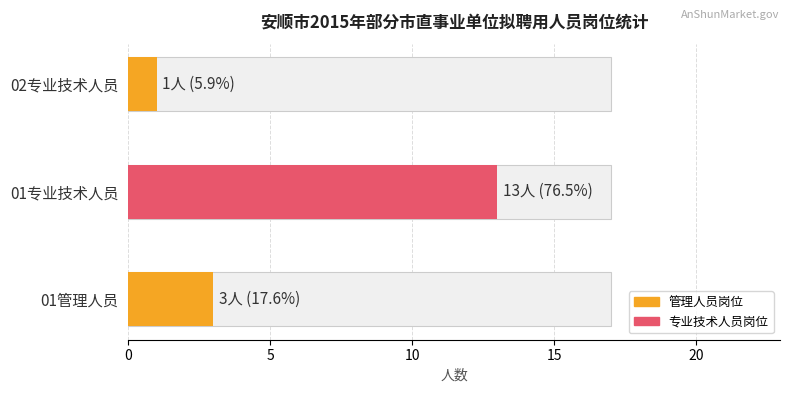

Is the value of 专业技术人员 at 01管理人员 greater than the value of 管理人员 at 01专业技术人员?

Yes